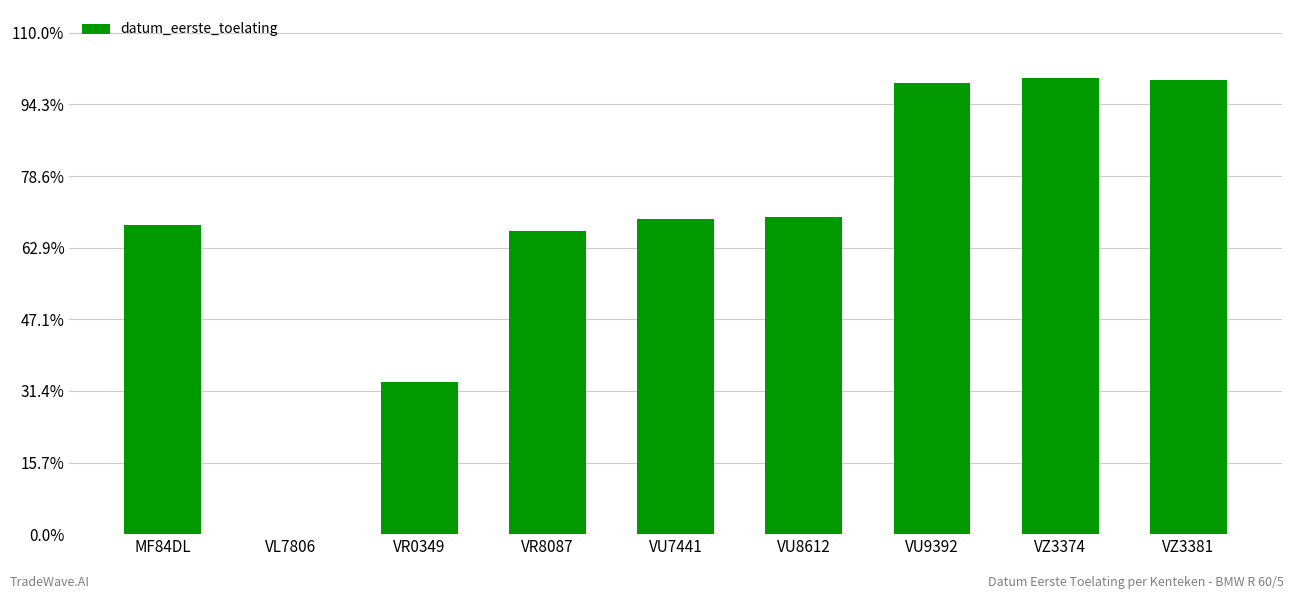

Are the bars horizontal?

No